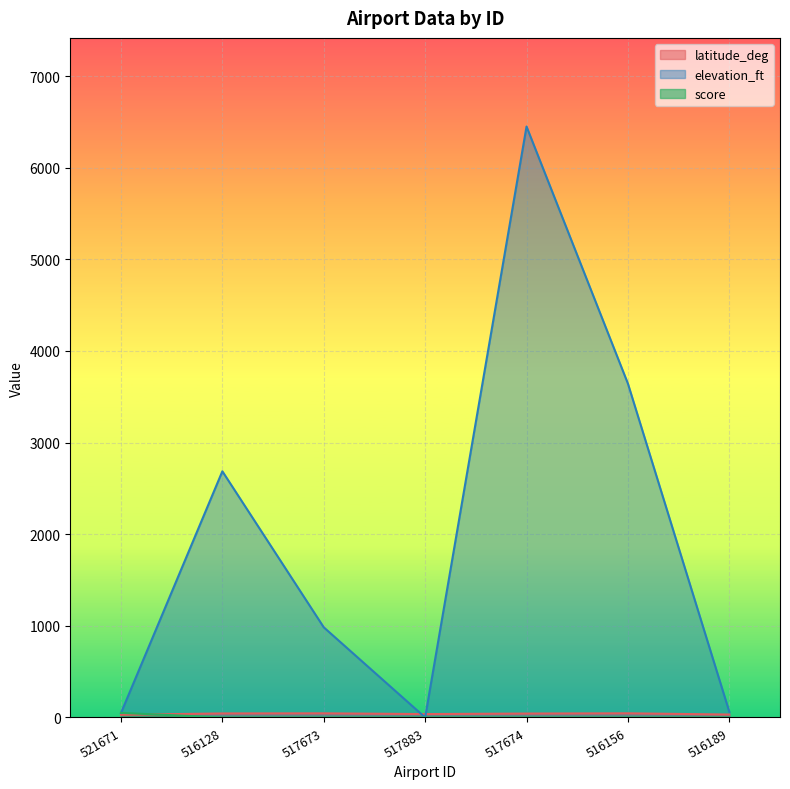

What is the difference between the maximum and minimum values in the elevation_ft series?

6450.0